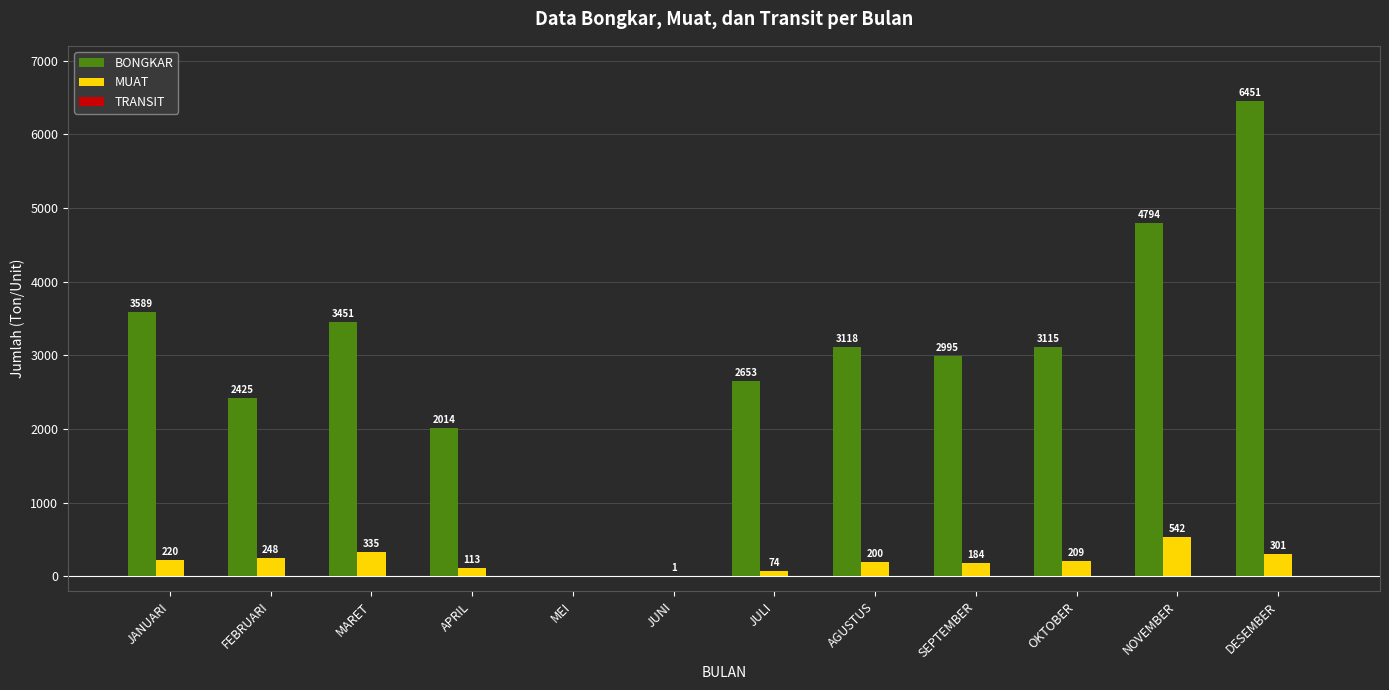

How many series are shown in this chart?

2